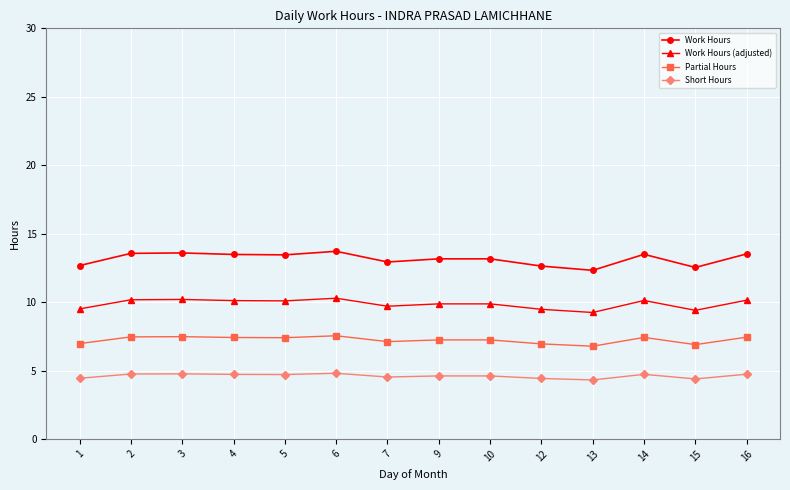

Rank the series by their maximum value, from highest to lowest.

Work Hours, Work Hours (adjusted), Partial Hours, Short Hours